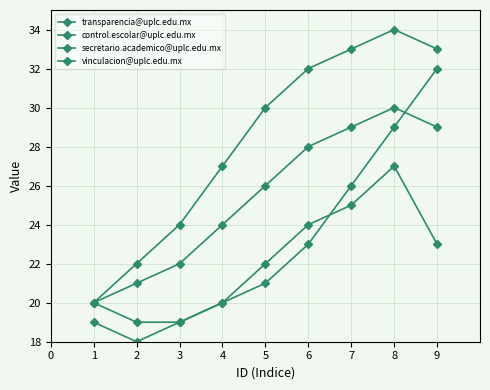

Which has a higher value, 5 or 3?

5